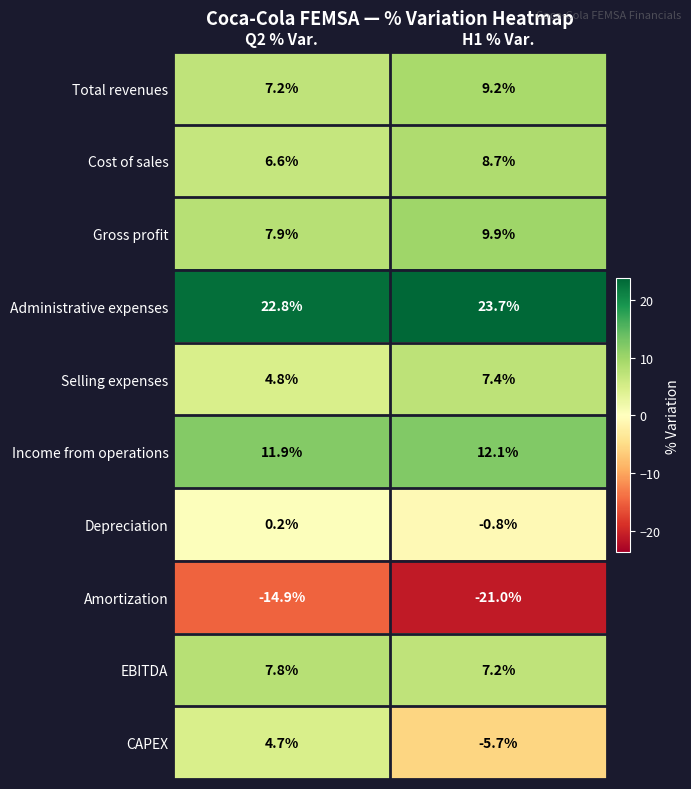

Which series has the largest total across all categories?

Administrative expenses